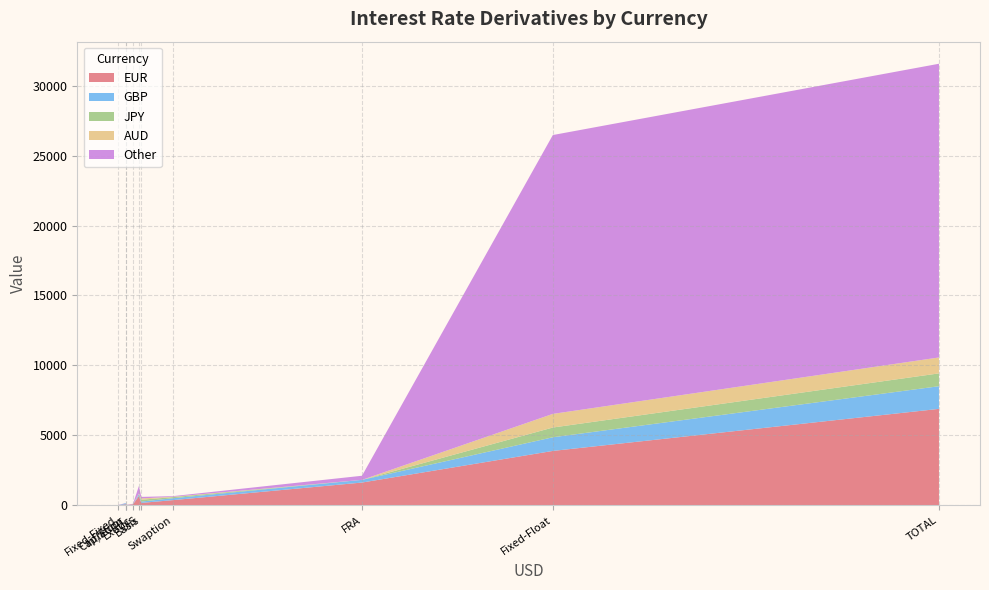

Reading right to left, what are all the values shown in this chart?

EUR: TOTAL=6895	Swaption=369	OIS=669	Inflation=80	FRA=1629	Fixed-Float=3889	Fixed-Fixed=1	Exotic=70	Cap/Floor=15	Basis=173
GBP: TOTAL=1619	Swaption=136	OIS=129	Inflation=79	FRA=191	Fixed-Float=976	Fixed-Fixed=2	Exotic=1	Cap/Floor=8	Basis=97
JPY: TOTAL=918	Swaption=78	OIS=2	Inflation=0	FRA=0	Fixed-Float=697	Fixed-Fixed=1	Exotic=9	Cap/Floor=0	Basis=131
AUD: TOTAL=1138	Swaption=28	OIS=41	Inflation=0	FRA=0	Fixed-Float=974	Fixed-Fixed=2	Exotic=0	Cap/Floor=0	Basis=93
Other: TOTAL=20993	Swaption=44	OIS=546	Inflation=4	FRA=294	Fixed-Float=19931	Fixed-Fixed=23	Exotic=34	Cap/Floor=8	Basis=109